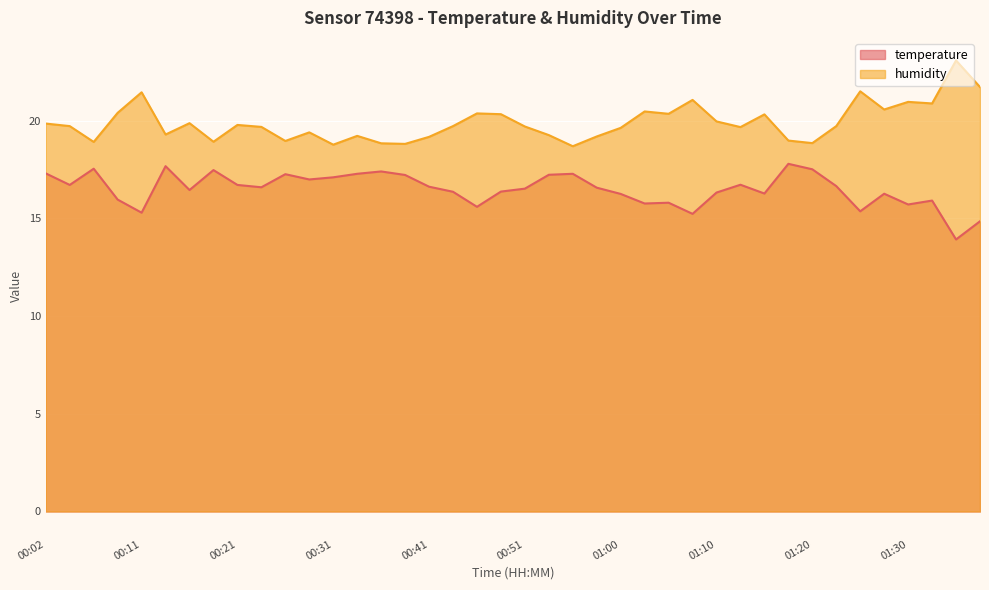

Rank the series by their maximum value, from lowest to highest.

temperature, humidity